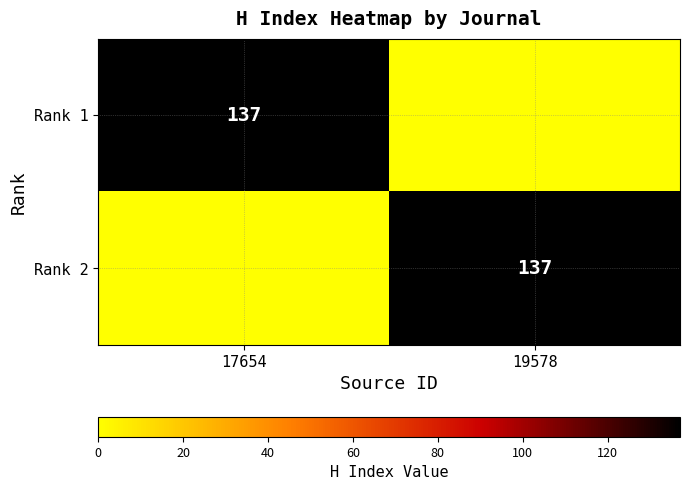

The Rank 2 series shows 137 at 19578. True or false?

True